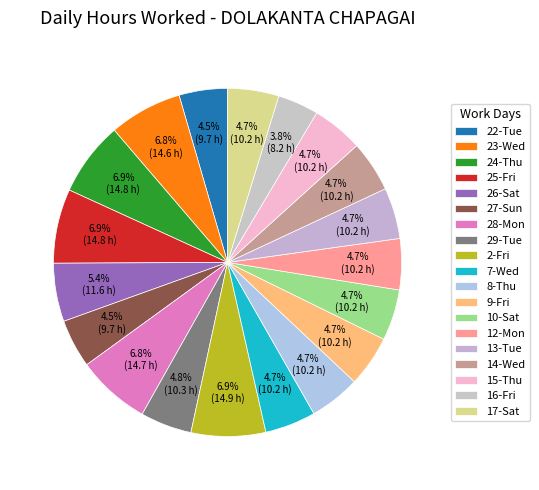

How many segments does this pie chart have?

19